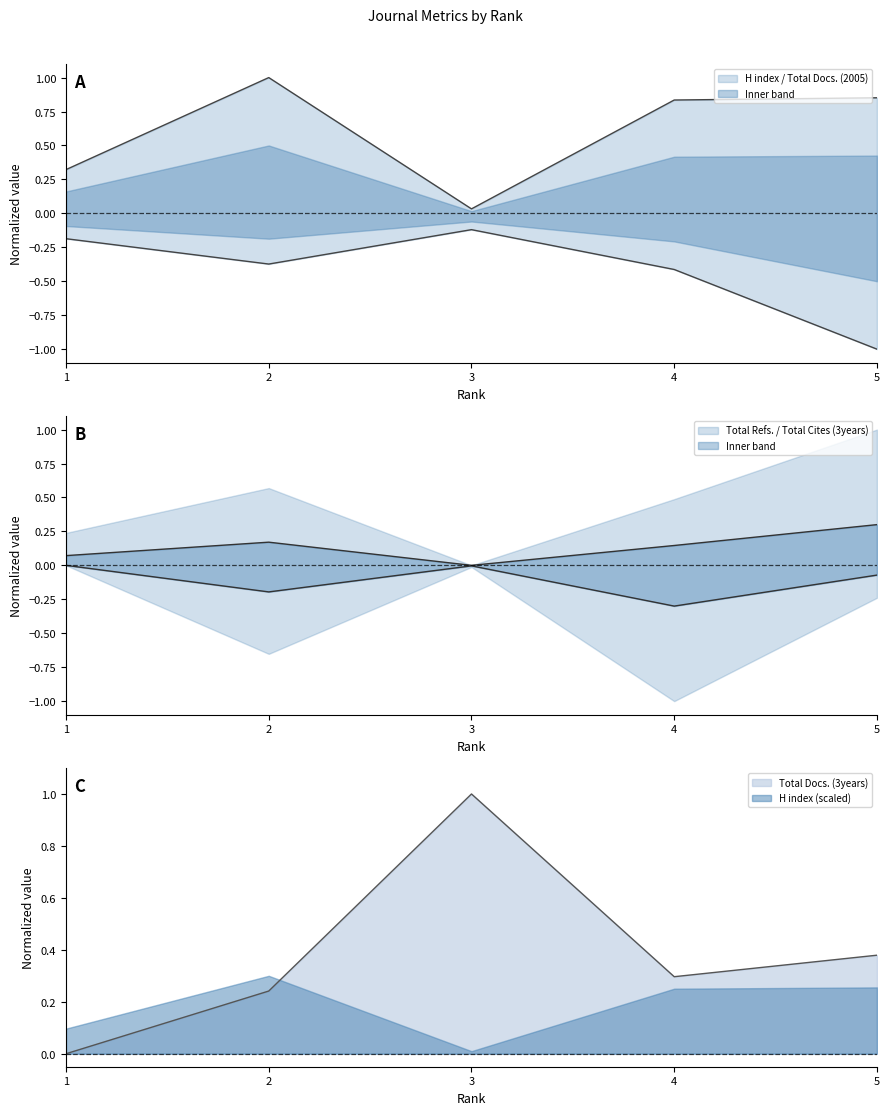

At which category does the chart reach its peak across all series?

2